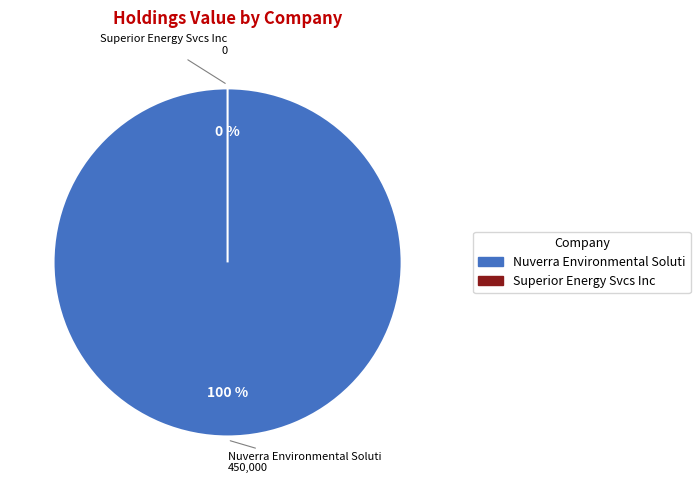

What is the majority slice?

Nuverra Environmental Soluti